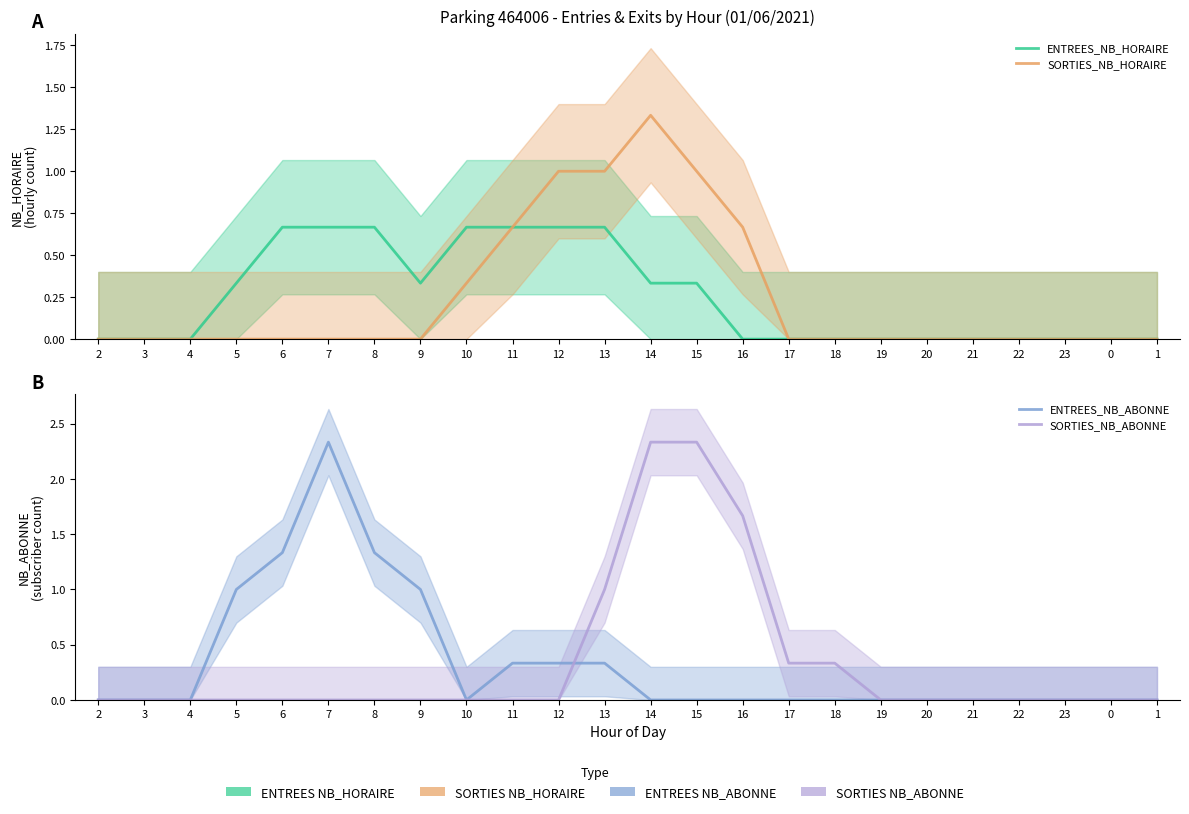

How many data points in SORTIES_NB_HORAIRE are above 0?

7